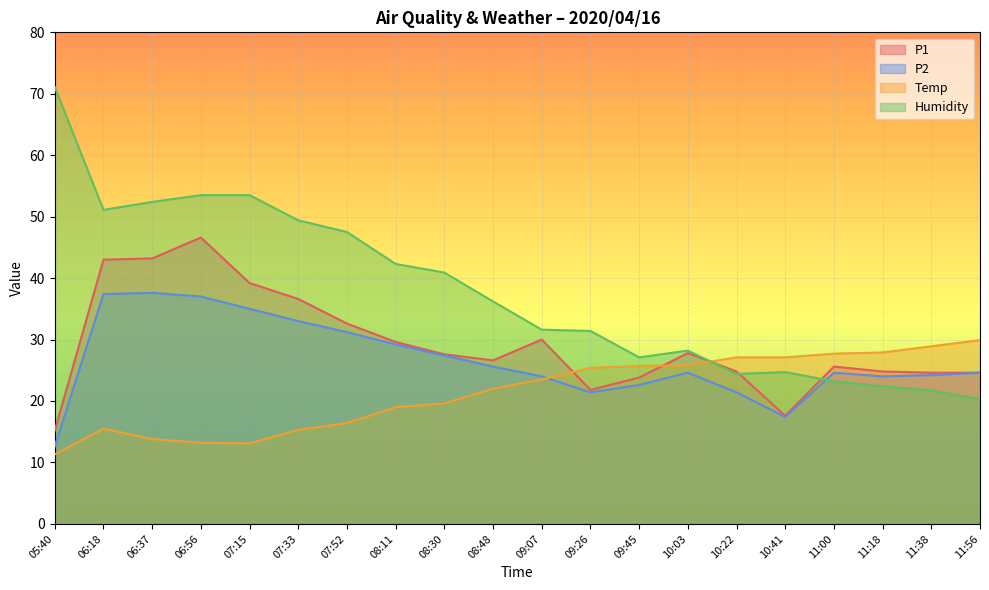

At which category is the sum across all series the highest?

06:56